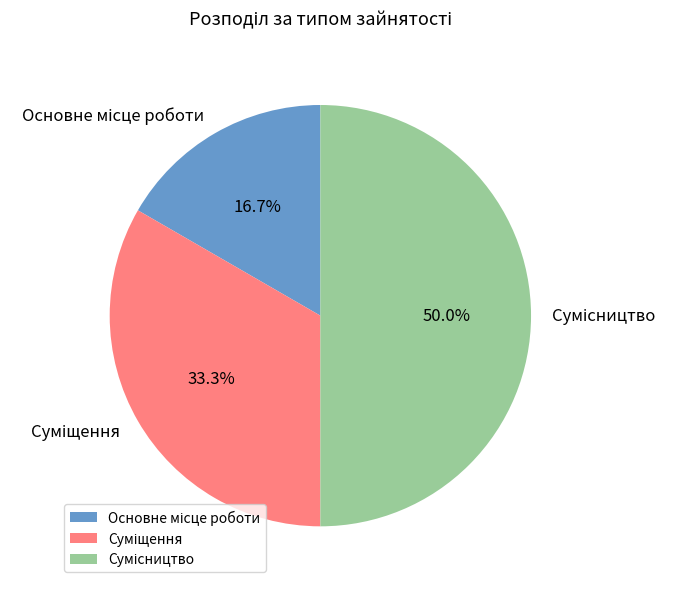

How many slices are in this pie chart?

3